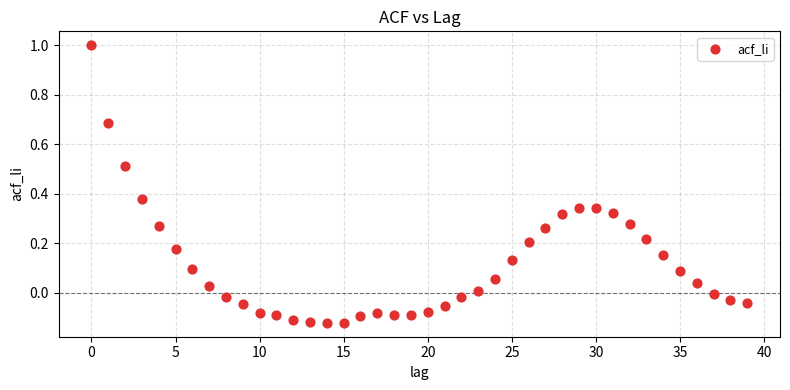

What is the range of Y values (max minus min)?

1.1